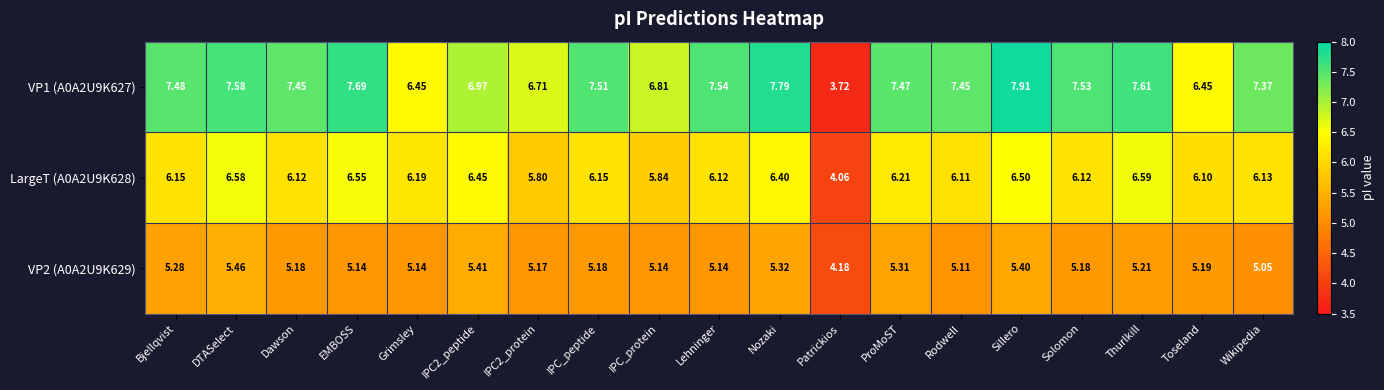

How many categories are shown in the chart?

19